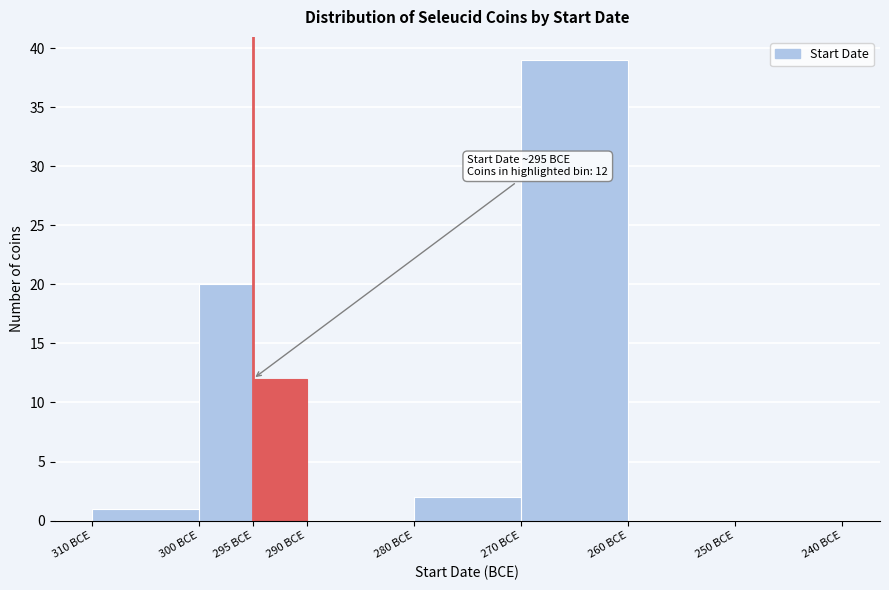

Reading left to right, what are all the values shown in this chart?

310 BCE=1	300 BCE=20	295 BCE=12	290 BCE=0	280 BCE=2	270 BCE=39	260 BCE=0	250 BCE=0